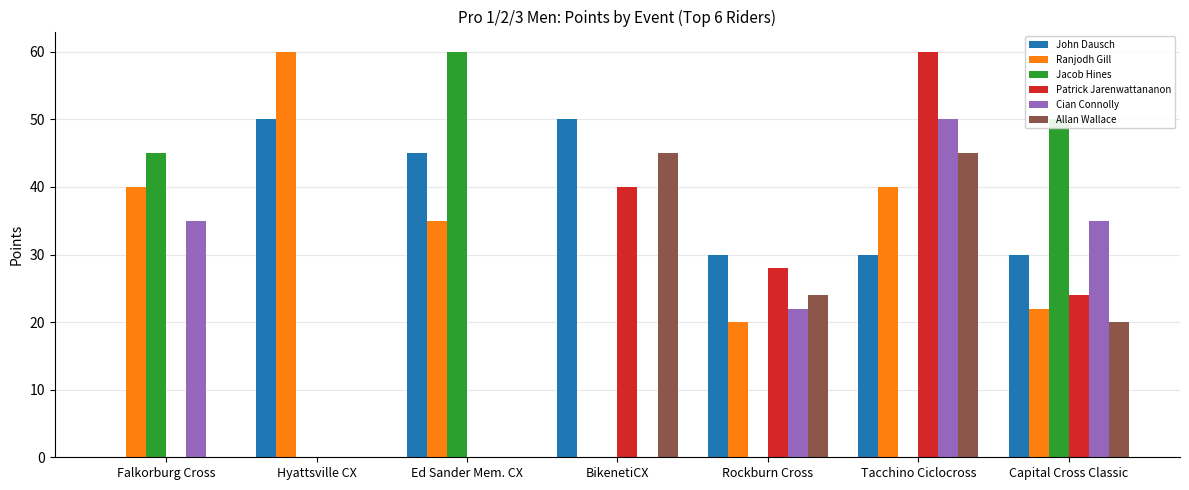

Is the value of Allan Wallace at Rockburn Cross greater than the value of John Dausch at Tacchino Ciclocross?

No